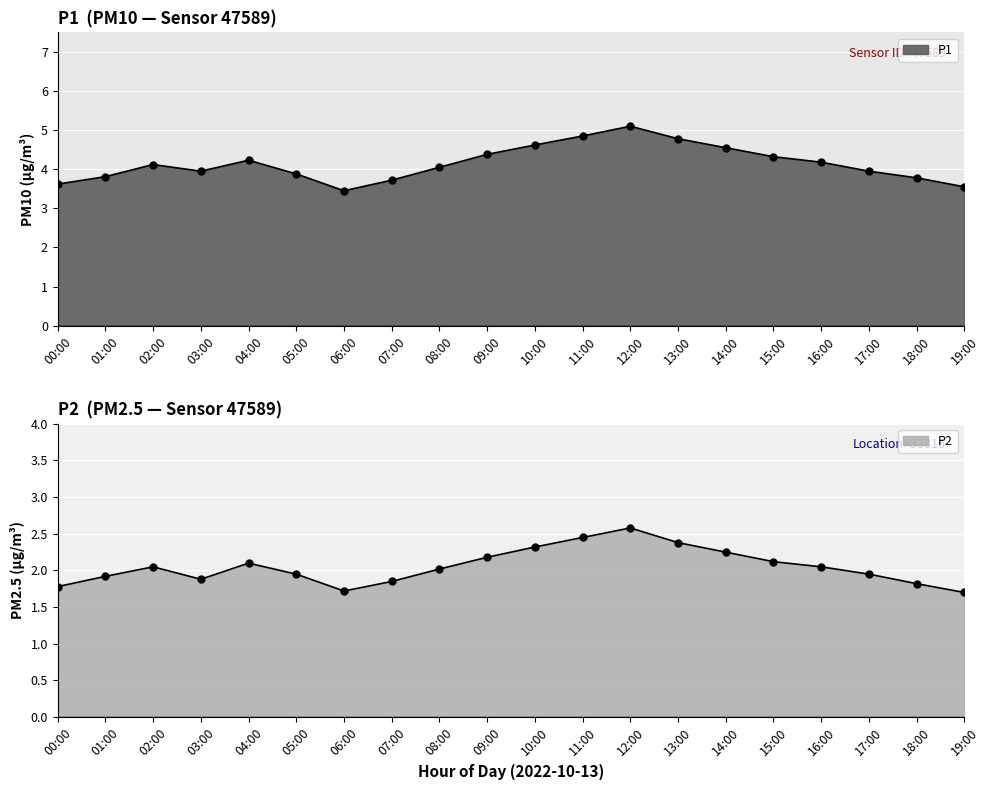

Which series has the largest total across all categories?

P1